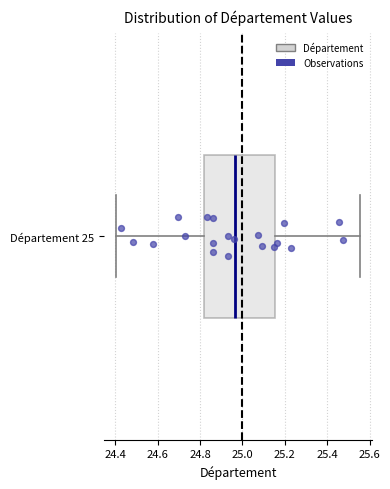

Read this box plot against the x-axis: the position of the median line, the range covered by the box, and the ends of both whiskers. The values are not printed on the chart, so give them approximately, as read against the axis.

median 24.96, box 24.82 to 25.16, whiskers 24.40 to 25.56